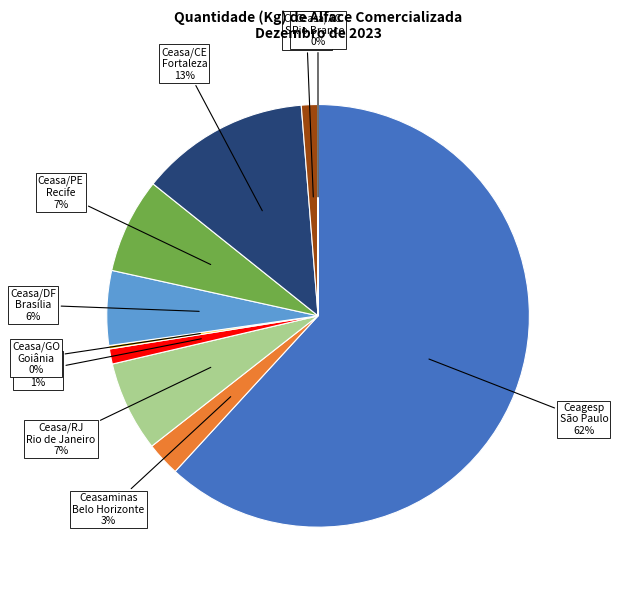

To the nearest percent, what is the difference between the largest and smallest slice percentages?

62%